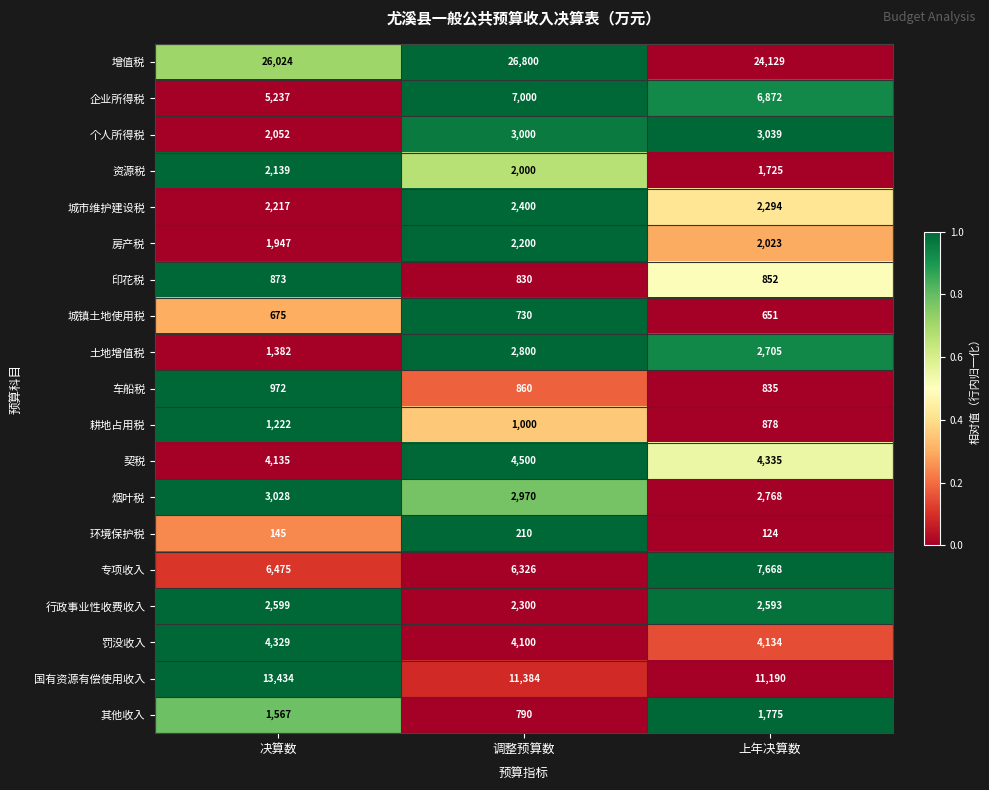

What is the average value of the 罚没收入 series?

4188